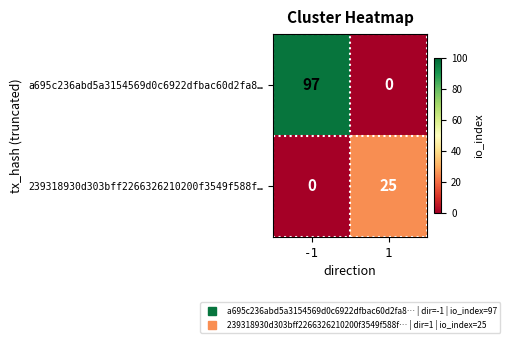

What is the sum of all 239318930d303bff2266326210200f3549f588f… values?

25